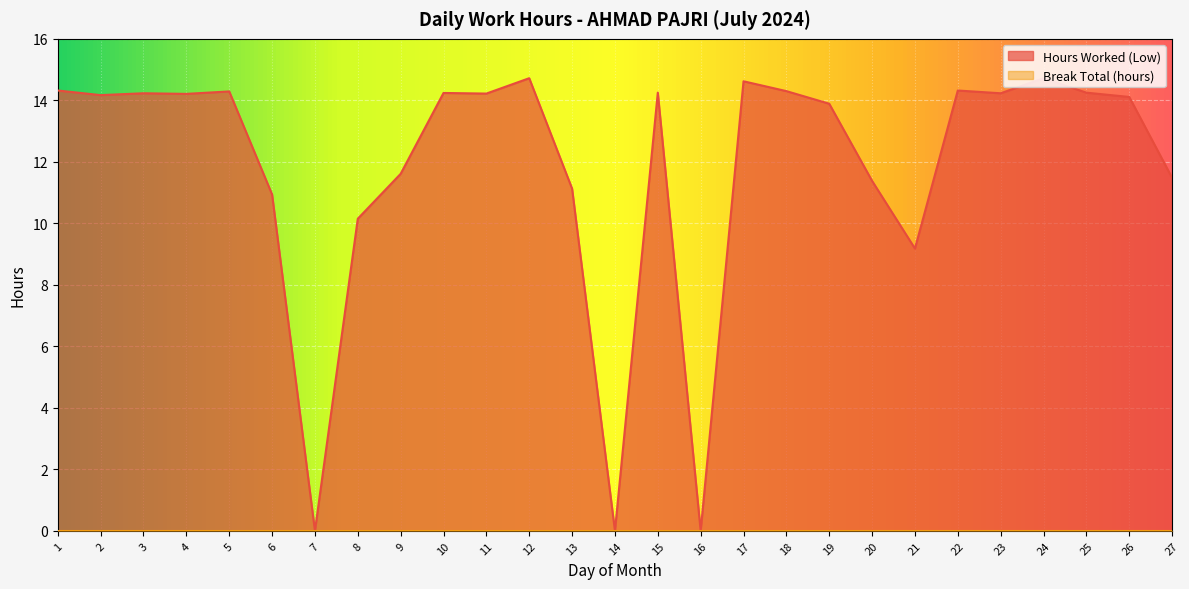

Which label corresponds to the largest value in the chart?

12